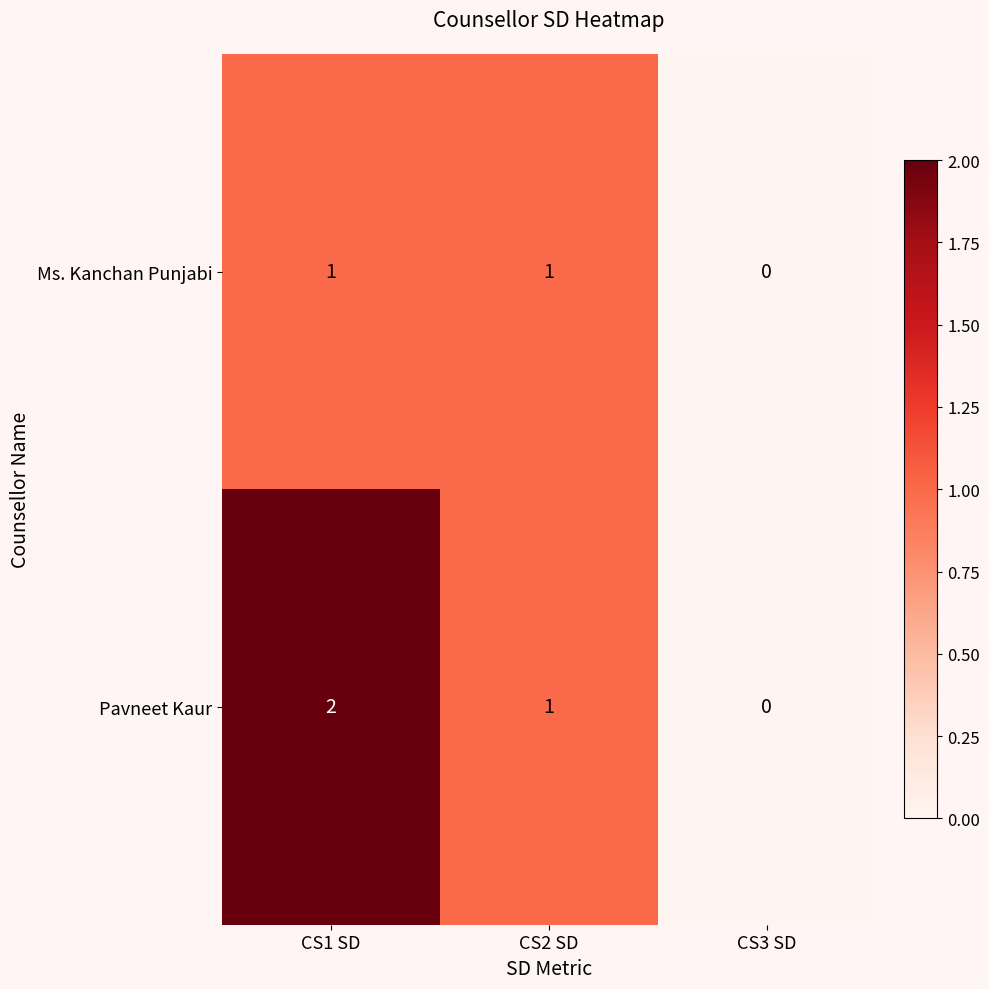

Which series has the largest range (max minus min)?

Pavneet Kaur